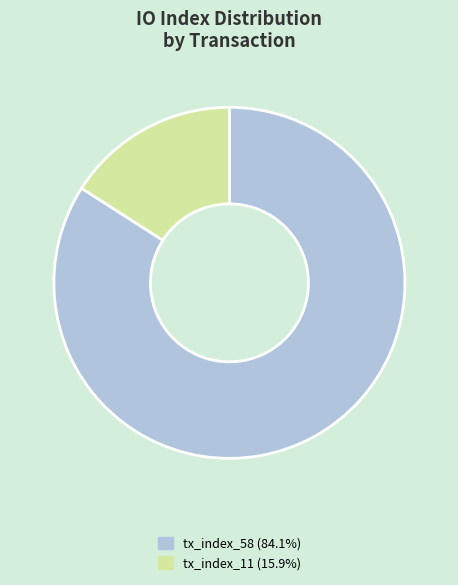

Is there any slice that represents more than half of the pie?

Yes